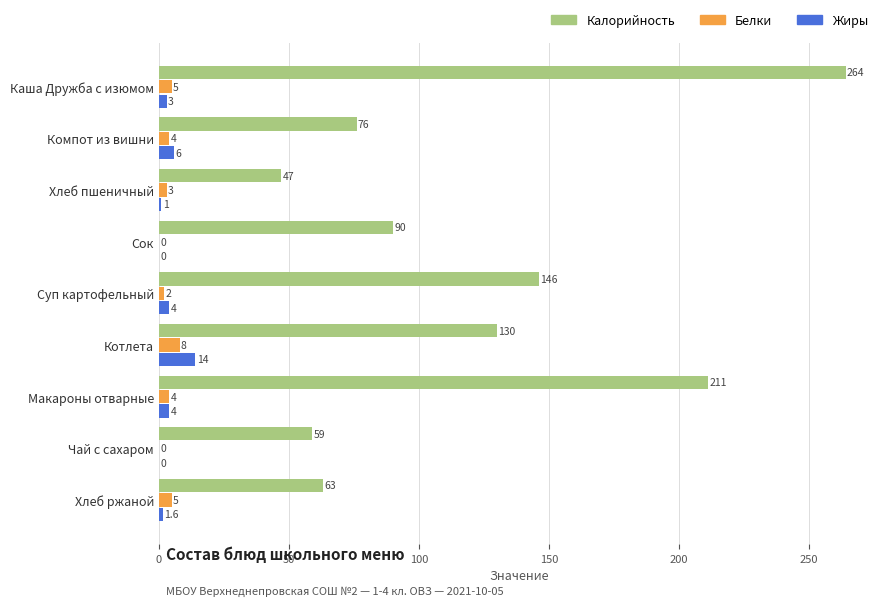

The Жиры series shows 0.0 at Чай с сахаром. True or false?

True